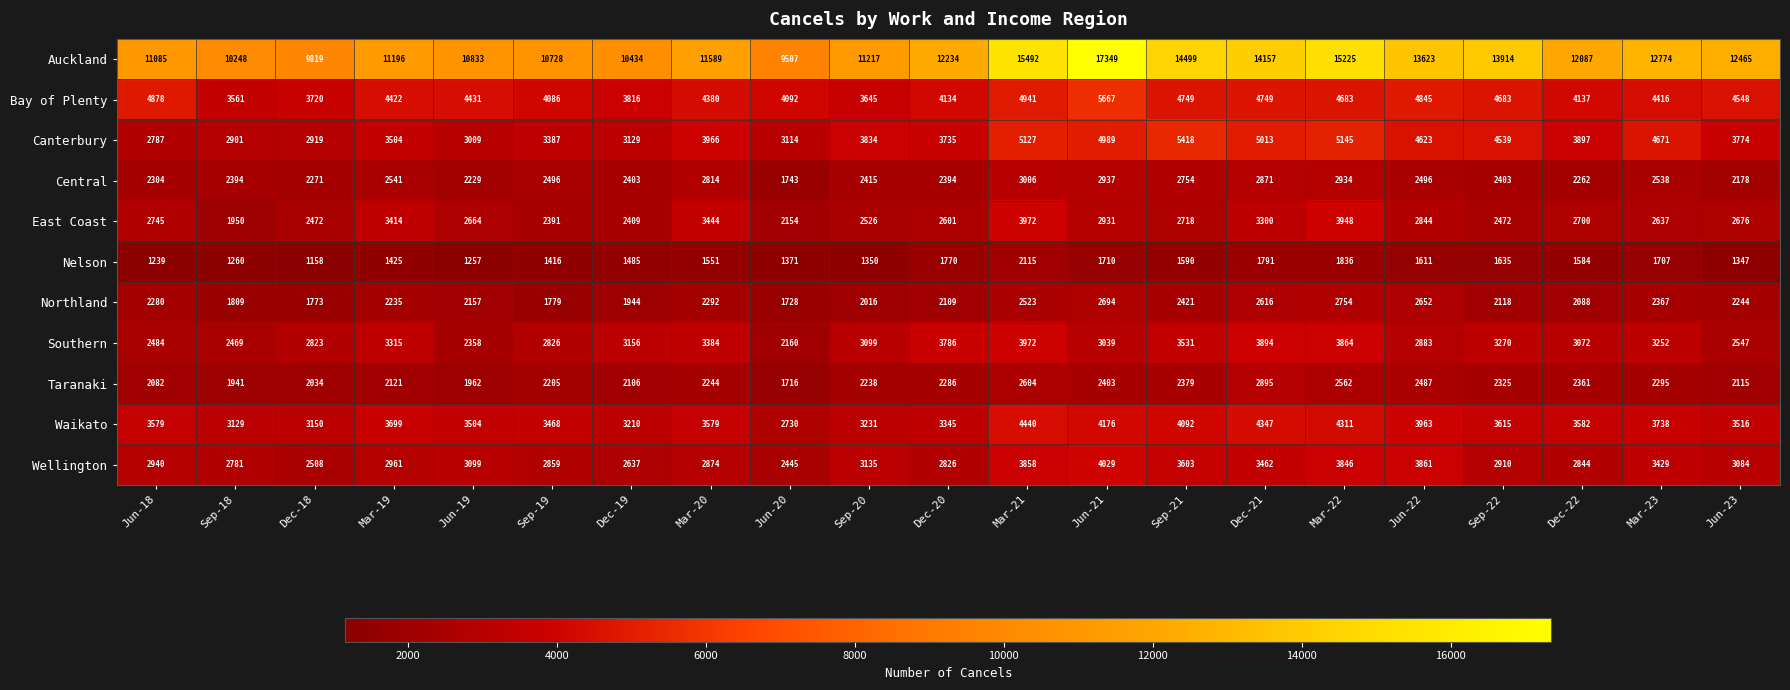

Rank the categories by Nelson value from highest to lowest.

Mar-21, Mar-22, Dec-21, Dec-20, Jun-21, Mar-23, Sep-22, Jun-22, Sep-21, Dec-22, Mar-20, Dec-19, Mar-19, Sep-19, Jun-20, Sep-20, Jun-23, Sep-18, Jun-19, Jun-18, Dec-18